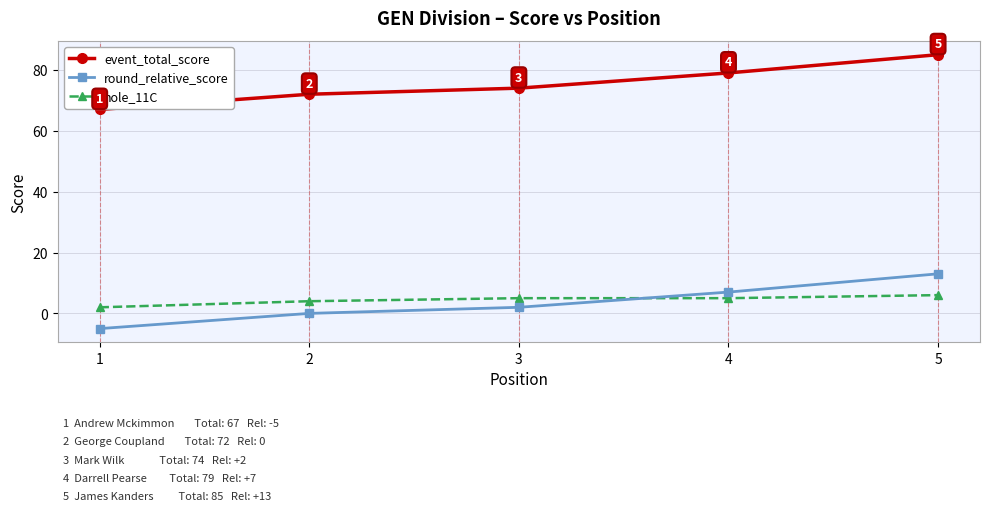

True or false: hole_11C and event_total_score cross at least once.

False